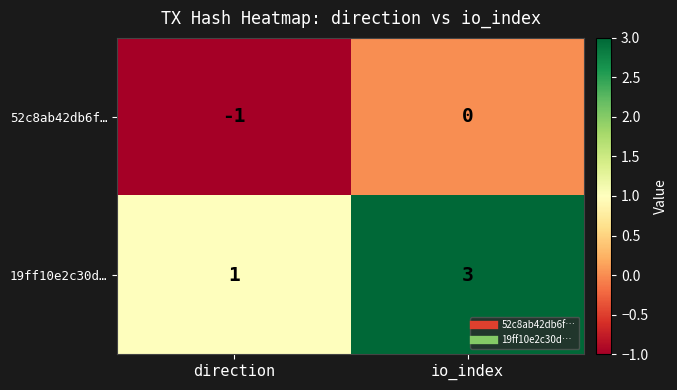

The 52c8ab42db6f… series shows 0 at direction. True or false?

False